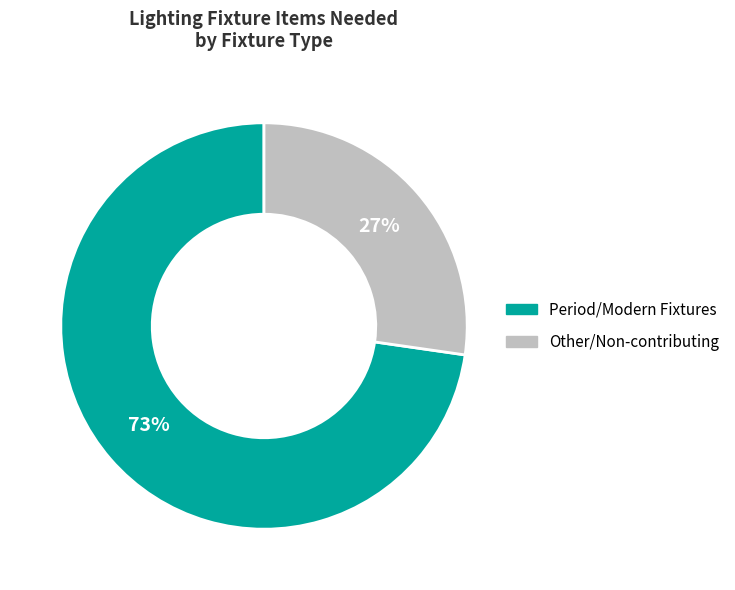

How many segments does this pie chart have?

2